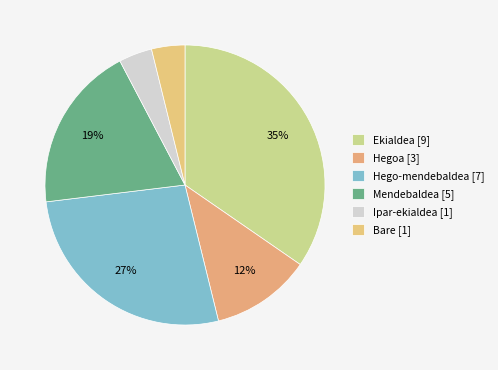

What is the largest slice in the pie chart?

Ekialdea